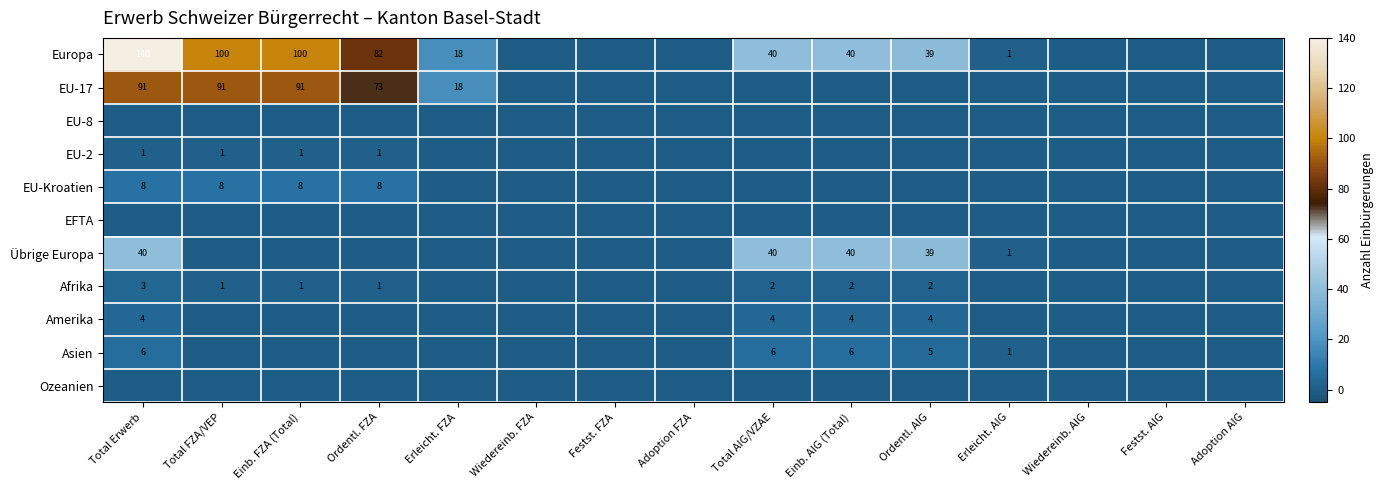

Is the value of Afrika at Wiedereinb. AIG greater than the value of Asien at Erleicht. FZA?

No